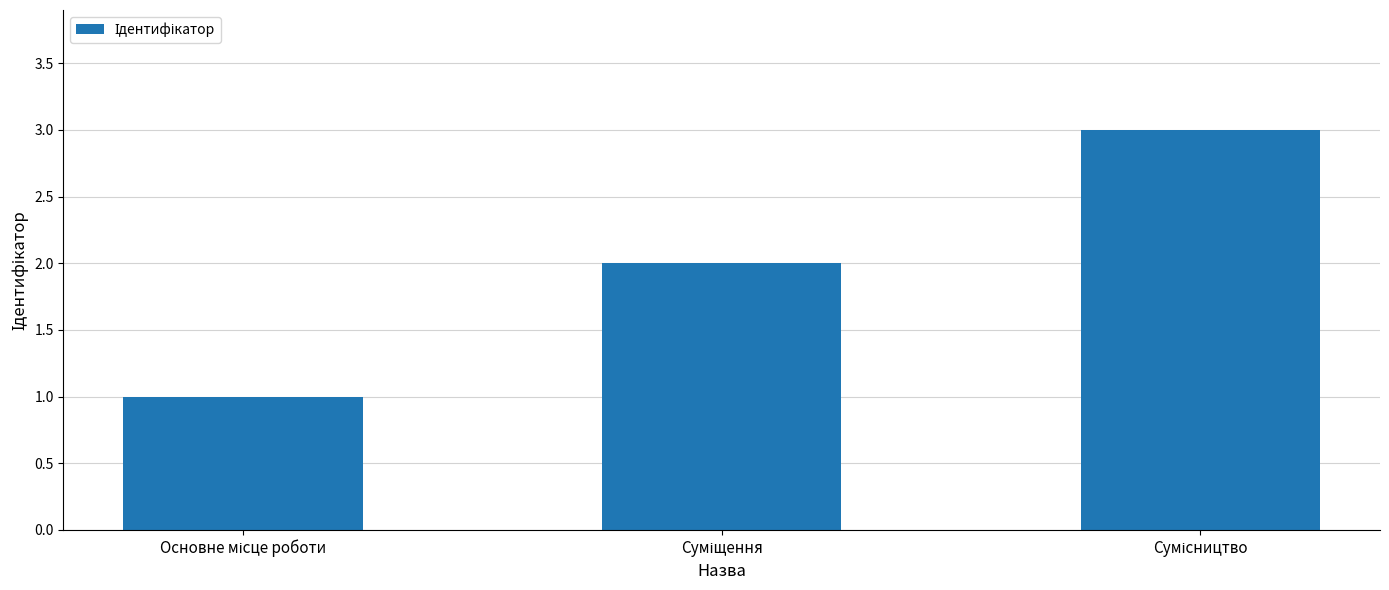

What is the greatest value displayed?

3